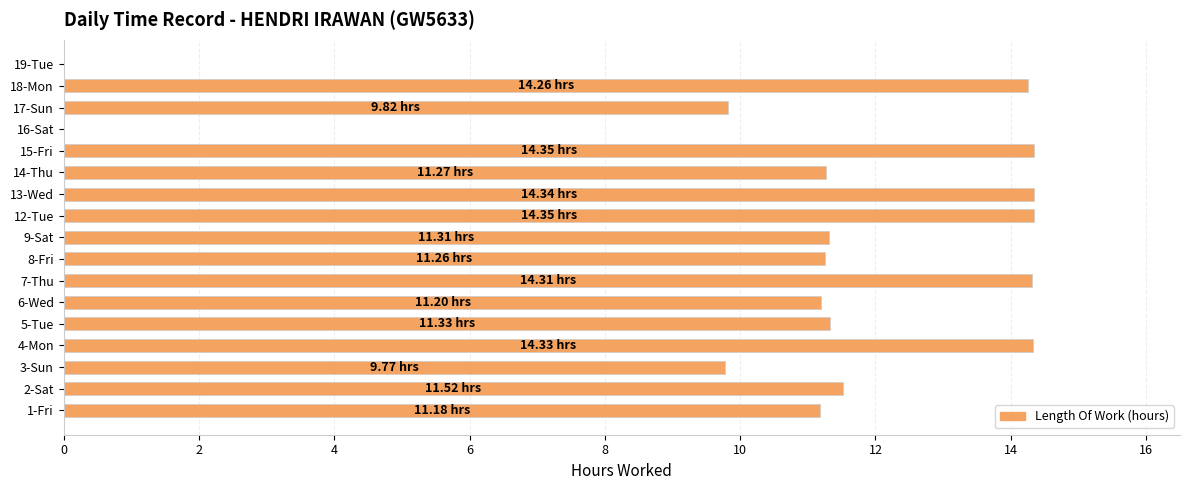

What is the sum of all values?

184.6